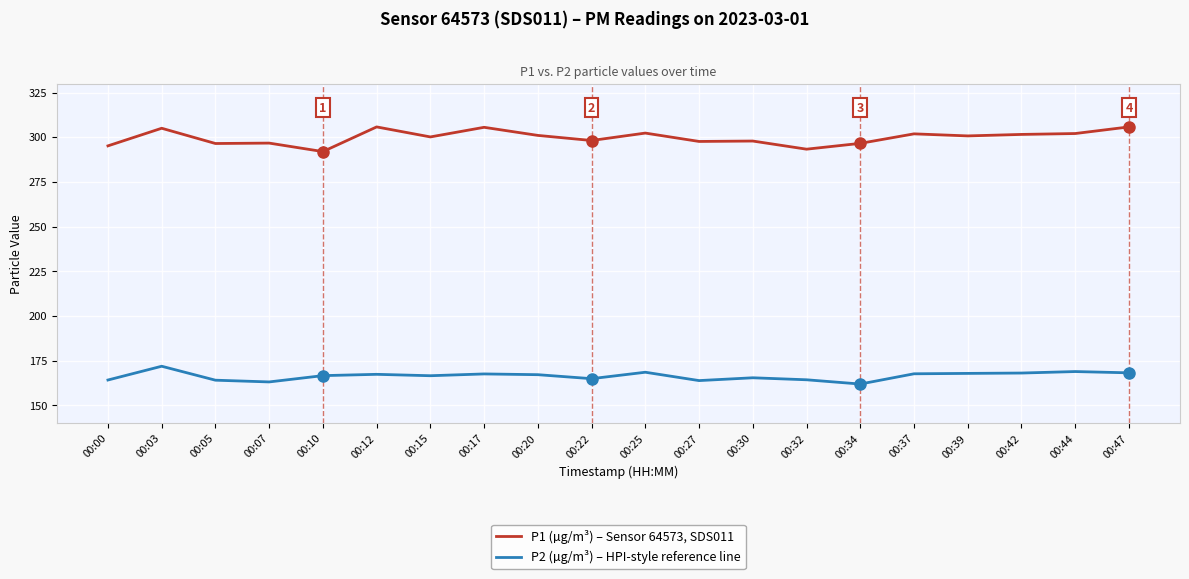

The P2 (µg/m³) – HPI-style reference line series shows 164.2 at 00:05. True or false?

True